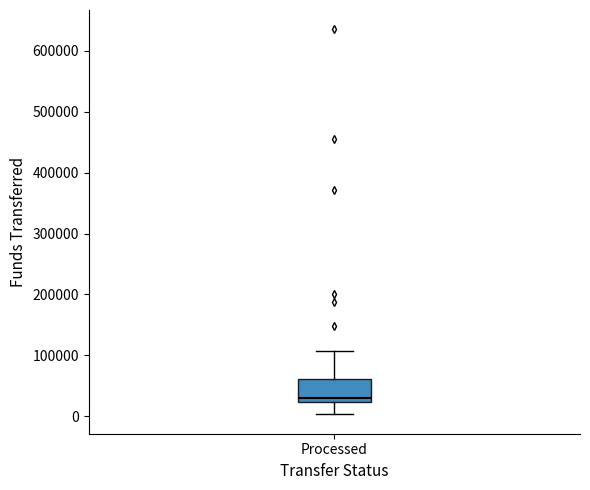

Read this box plot against the y-axis: the position of the median line, the range covered by the box, and the ends of both whiskers. The values are not printed on the chart, so give them approximately, as read against the axis.

median 30000, box 20000 to 60000, whiskers 0 to 110000